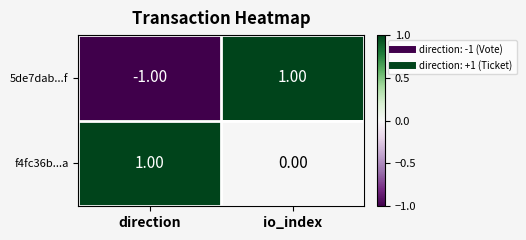

Count the number of data series in this chart.

2